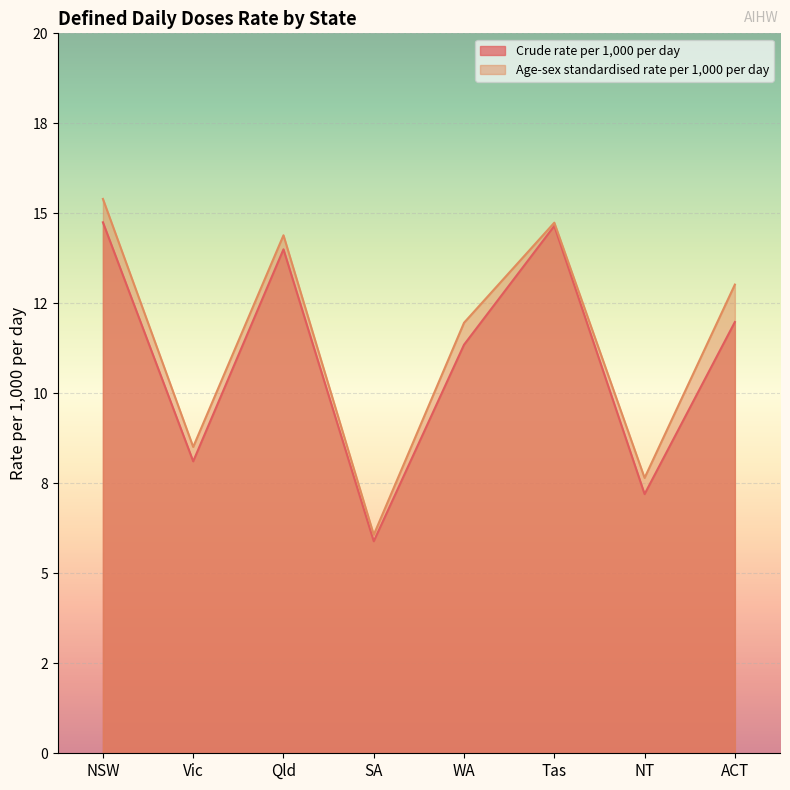

What is the total value across all series at Tas?

29.4